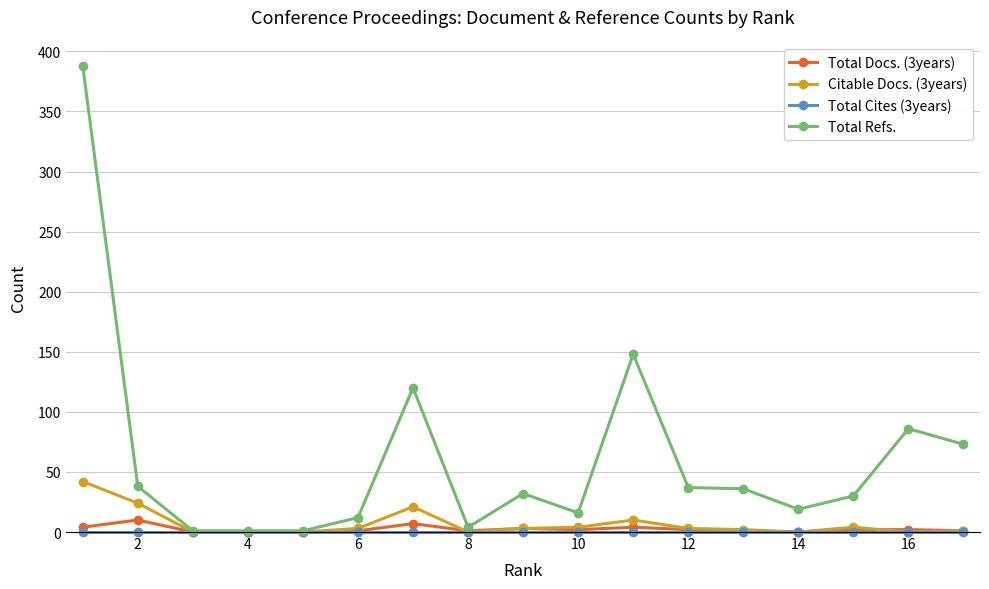

Which series has the largest total across all categories?

Total Refs.